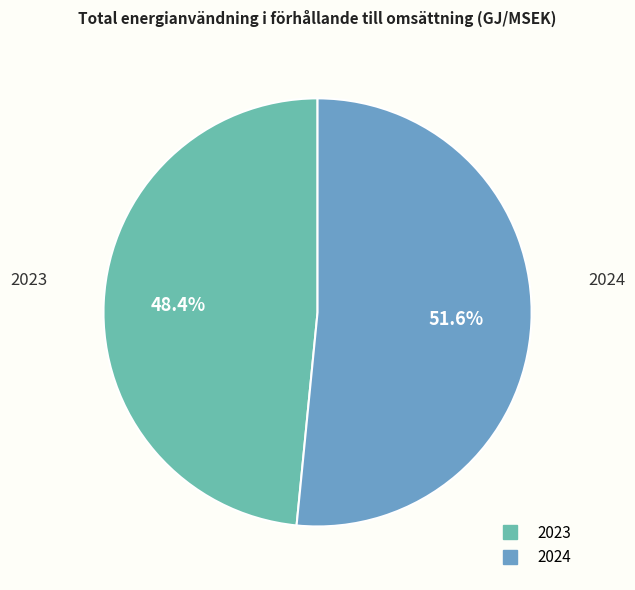

To the nearest percent, what is the difference between the largest and smallest slice percentages?

3%